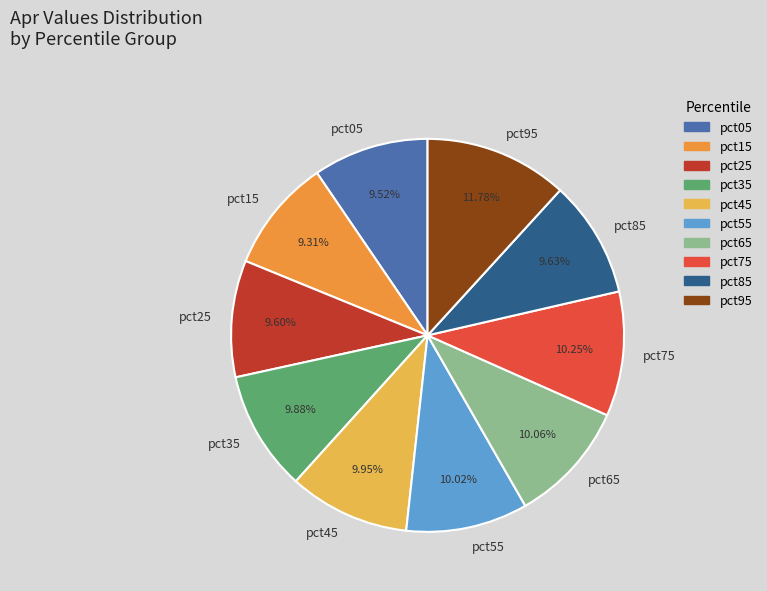

True or false: pct35 accounts for 20% of the total.

False